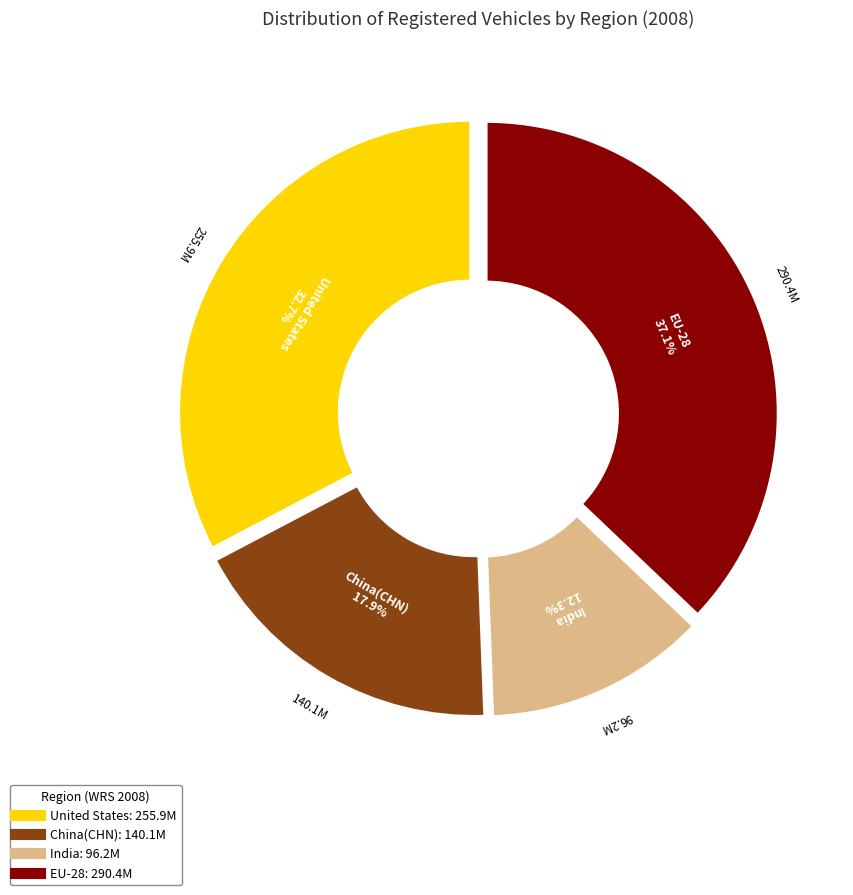

Is there any slice that represents more than half of the pie?

Yes